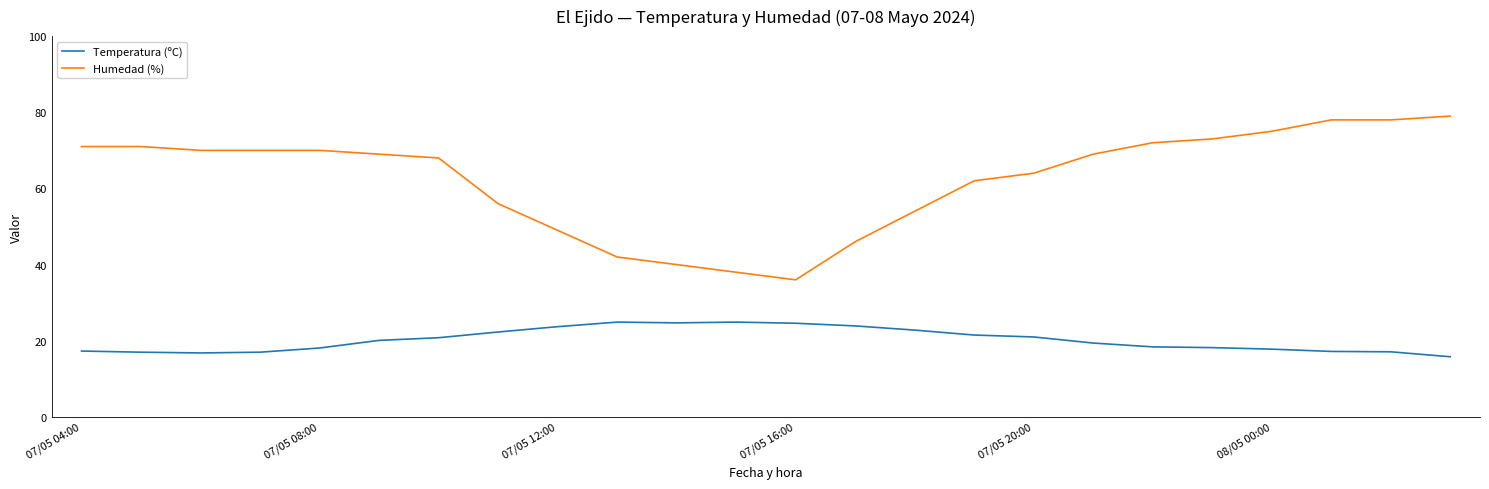

Which series has the largest range (max minus min)?

Humedad (%)